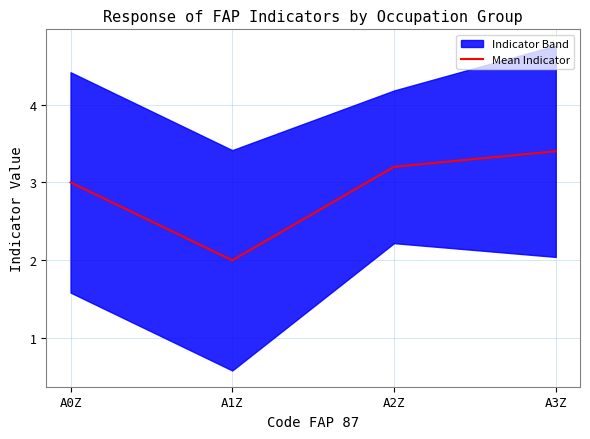

What is the label of the 1st point from the right?

A3Z